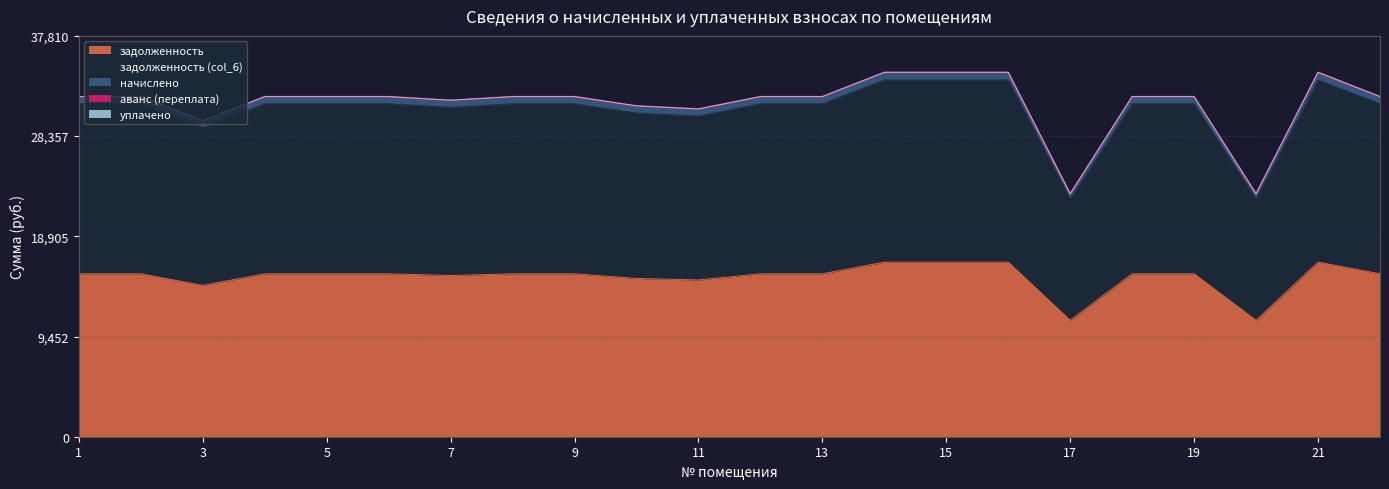

The начислено series shows 32081.3 at 4. True or false?

True